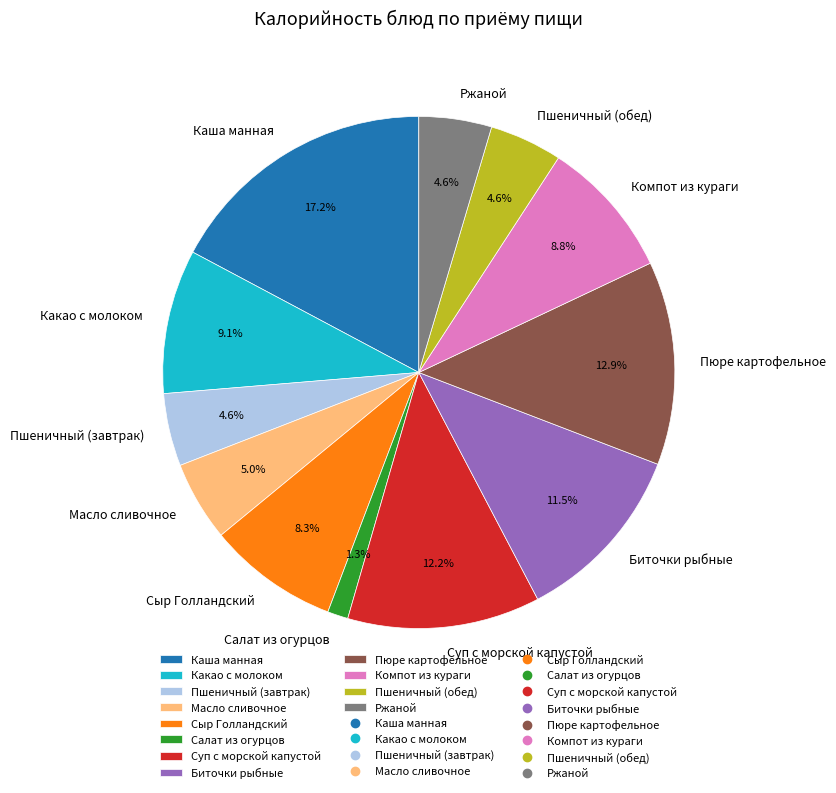

Does Биточки рыбные account for over 50% of the chart?

No